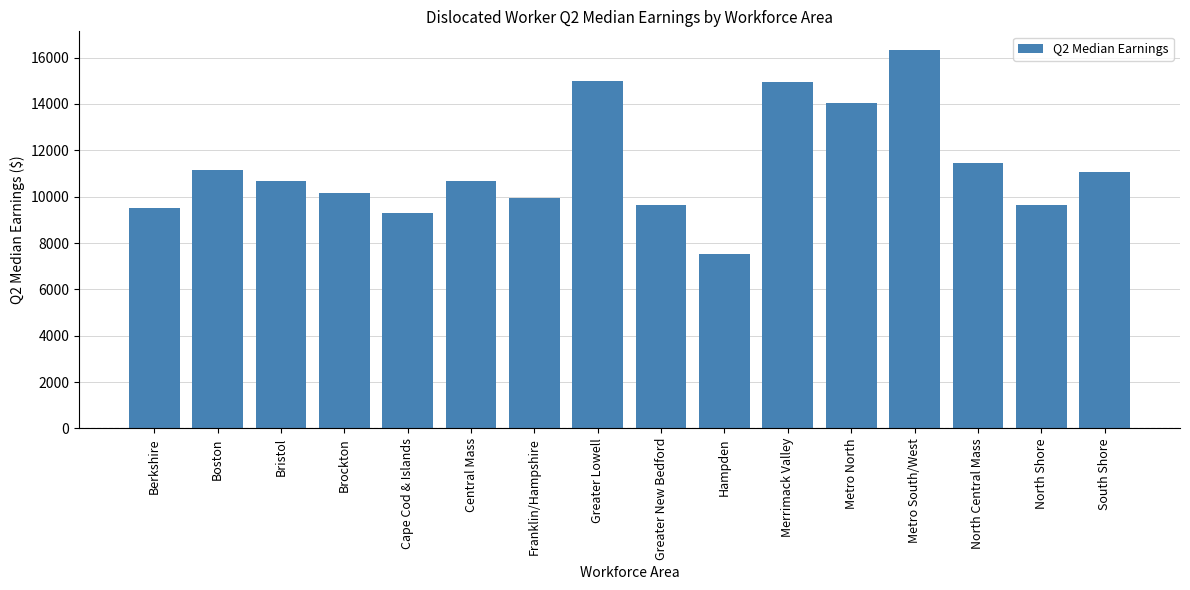

What is the value of the 10th bar from the left?

7519.4